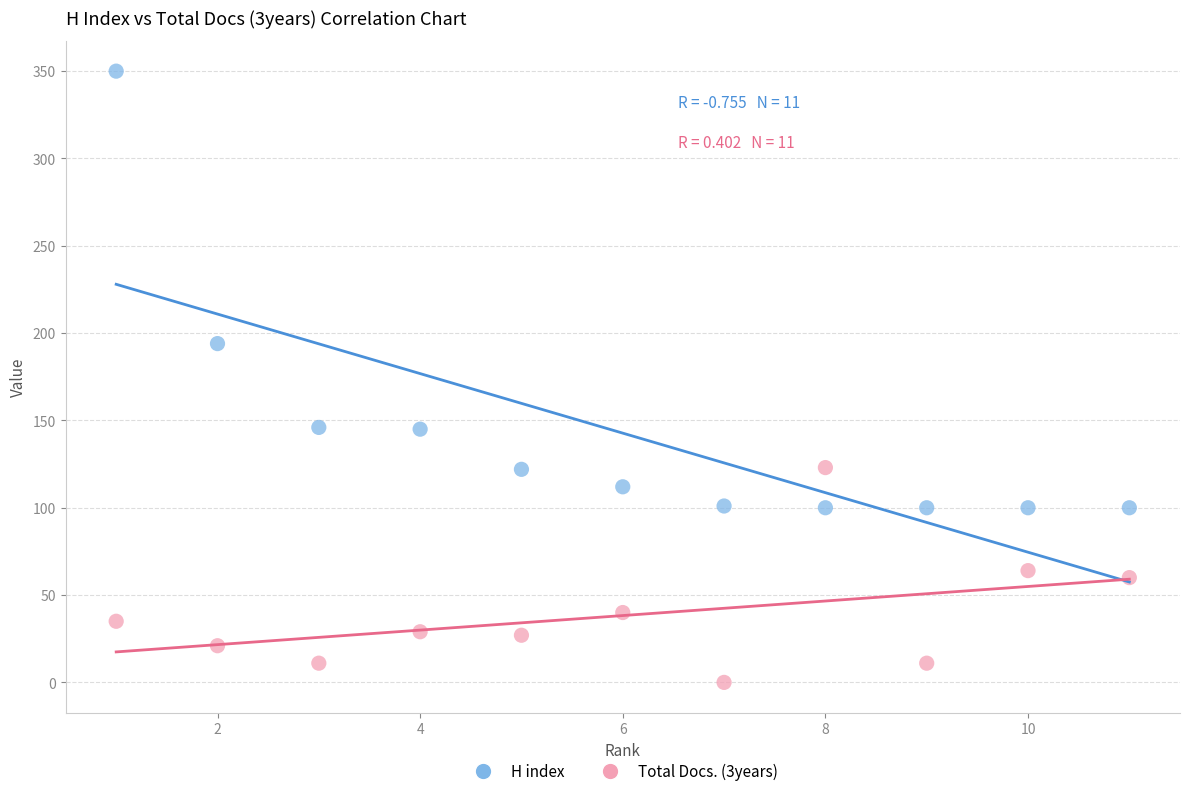

Across all data points, what is the range of X values (max minus min)?

10